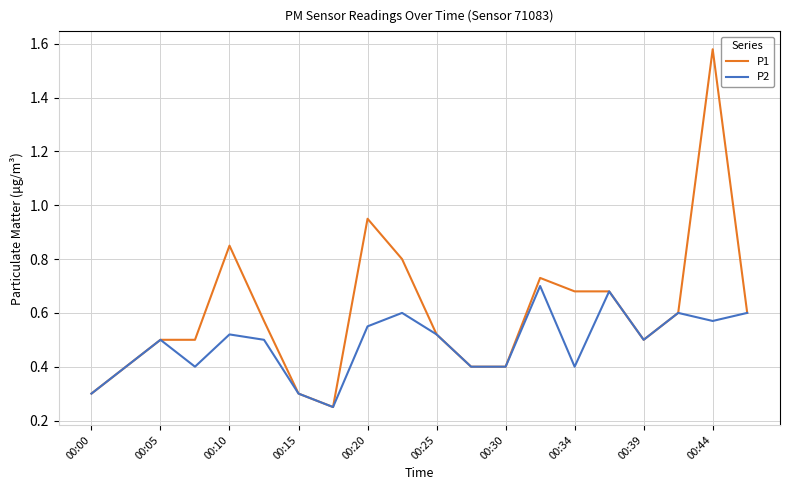

List the series in order of their peak value, lowest first.

P2, P1